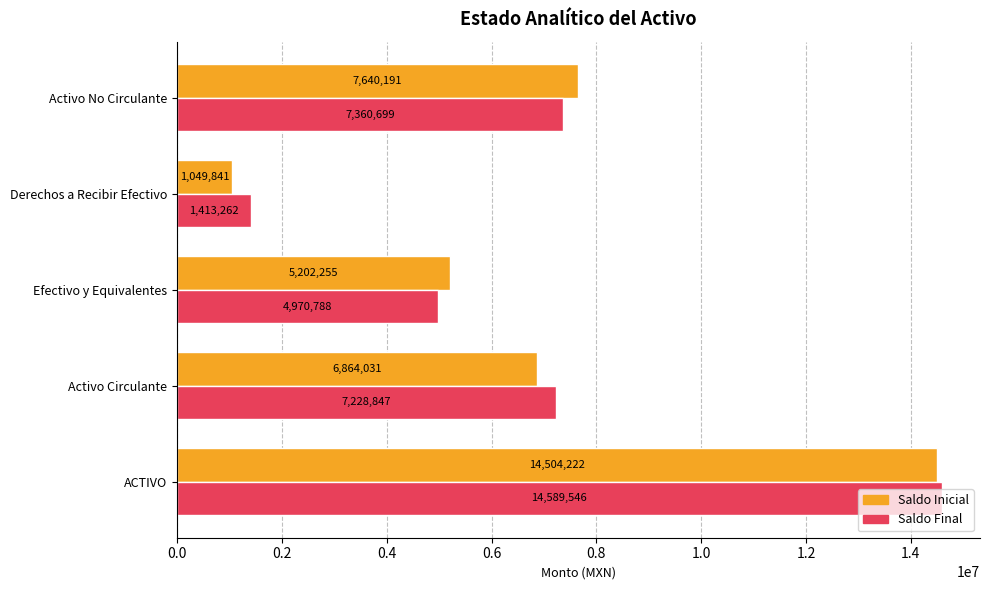

How many values in the Saldo Final series exceed 7228847?

3